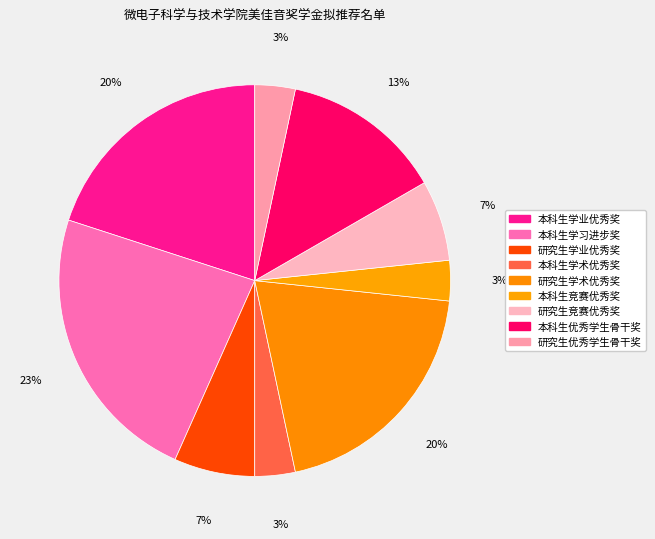

What is the change in value from 研究生学业优秀奖 to 本科生竞赛优秀奖?

-1